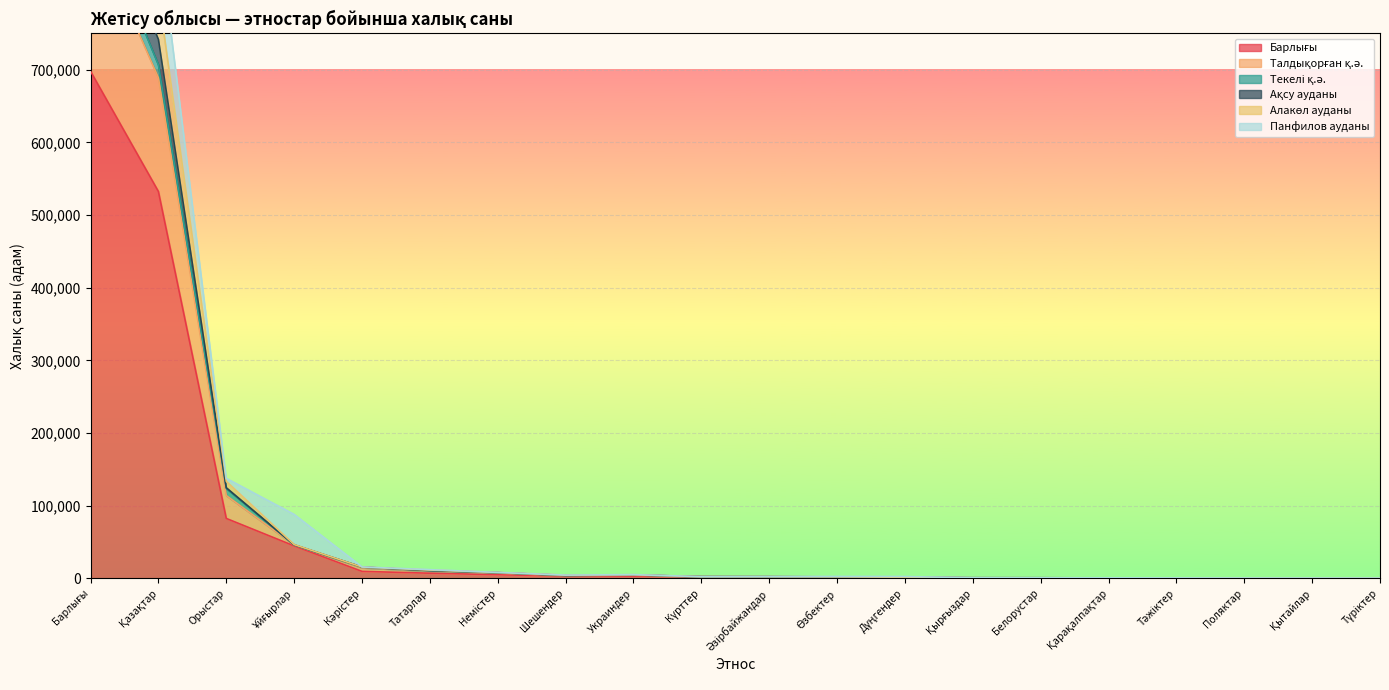

What is the difference between the maximum and minimum values in the Ақсу ауданы series?

969433